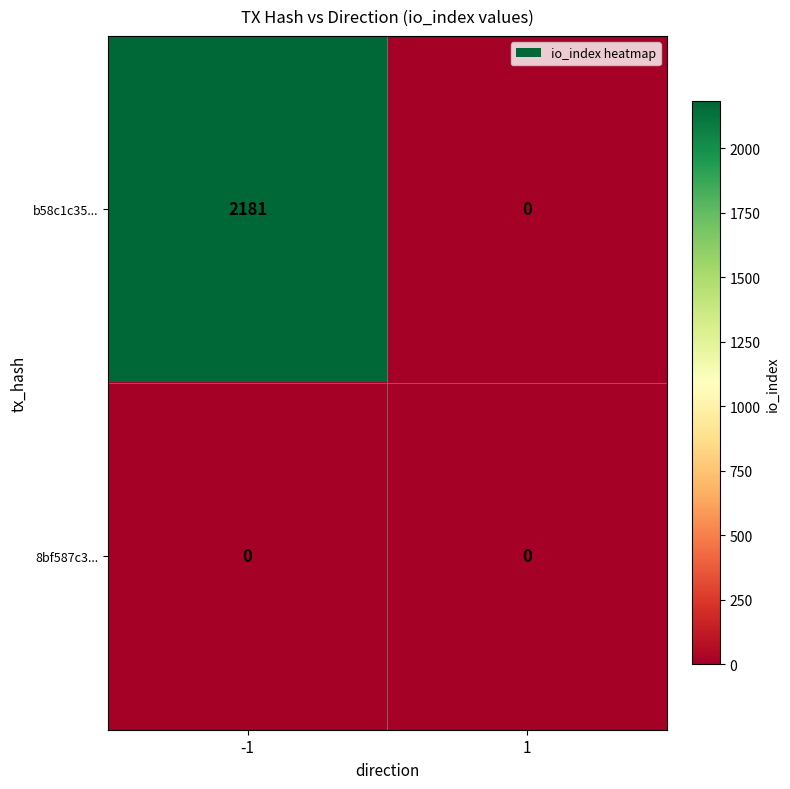

What is the difference between the highest and lowest values at -1?

2181